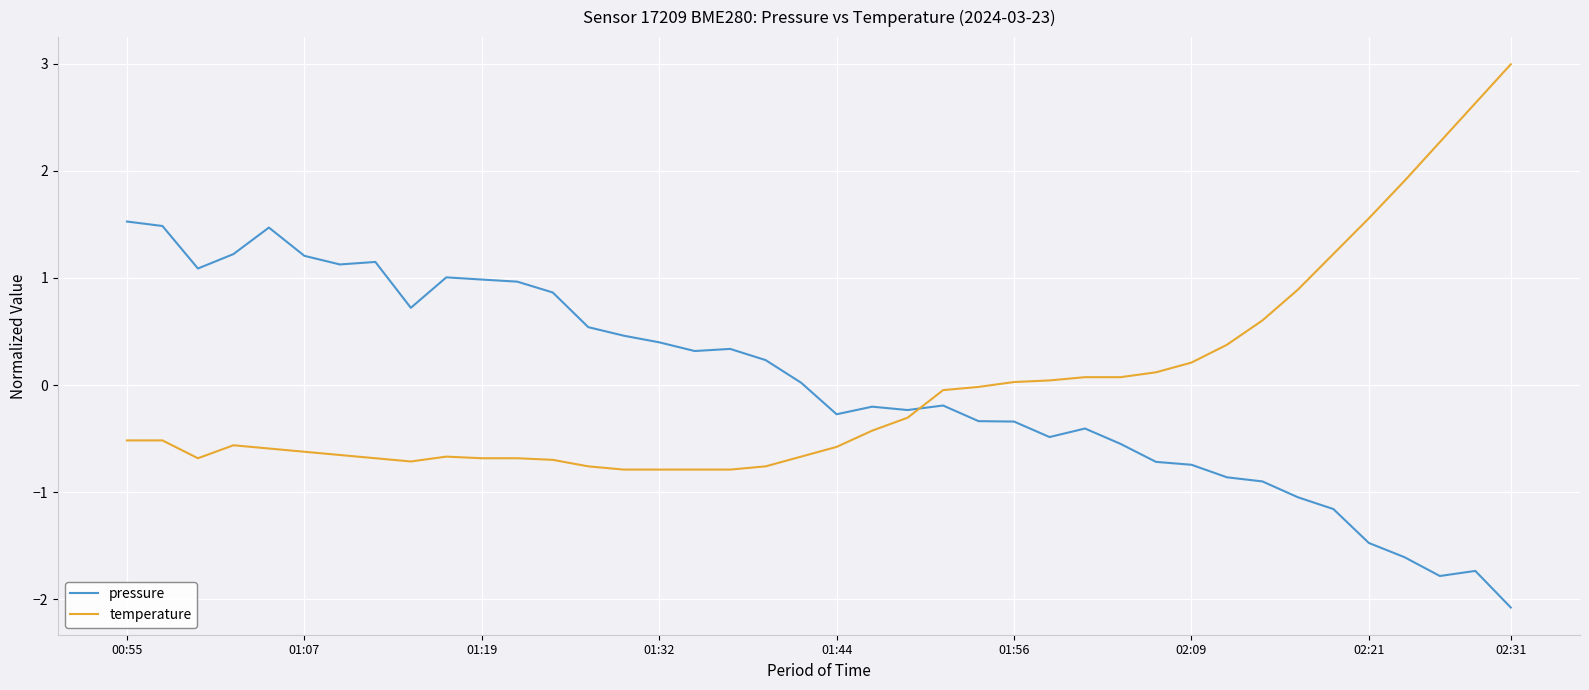

How many lines are shown in the chart?

2